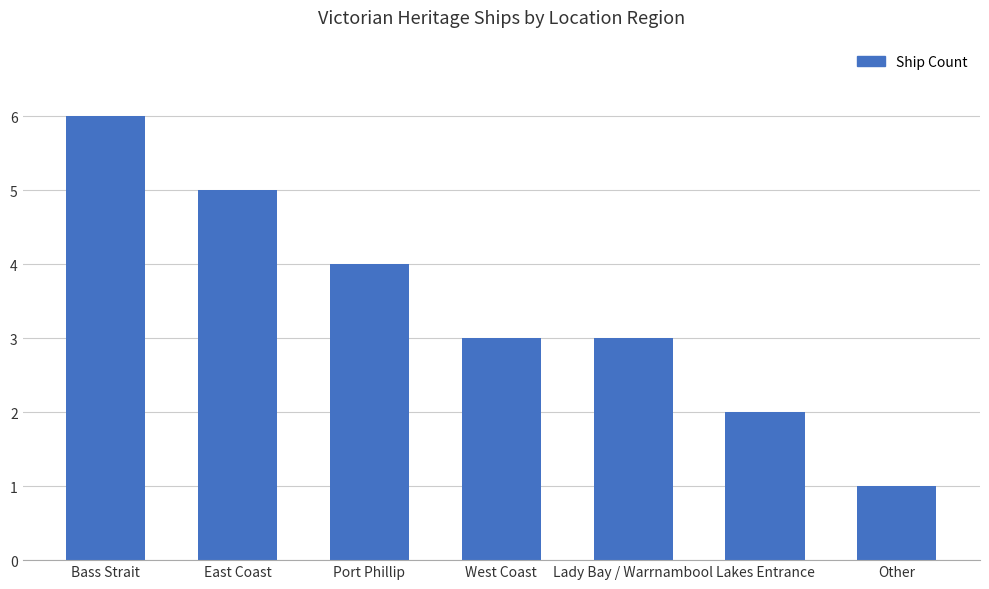

What is the label of the 6th bar from the right?

East Coast